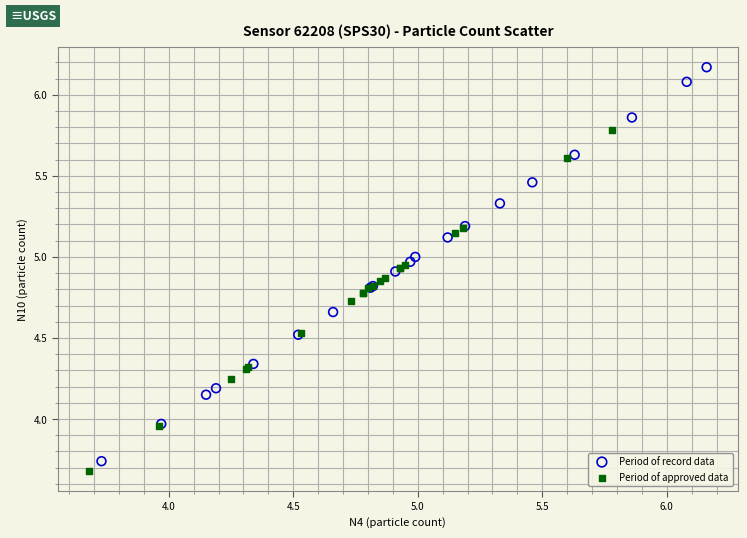

Which series contains the highest Y value?

Period of record data